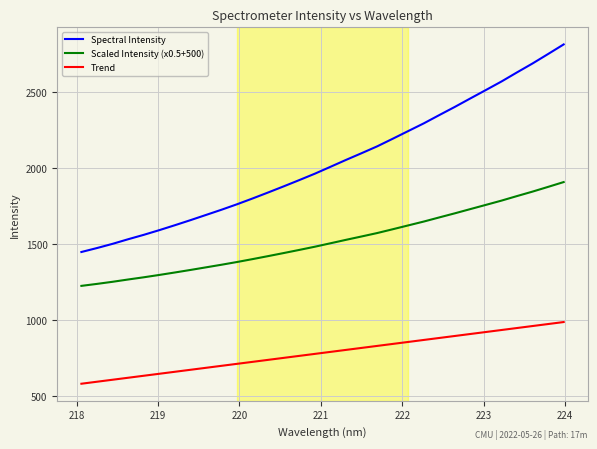

Which series has the largest total across all categories?

Spectral Intensity